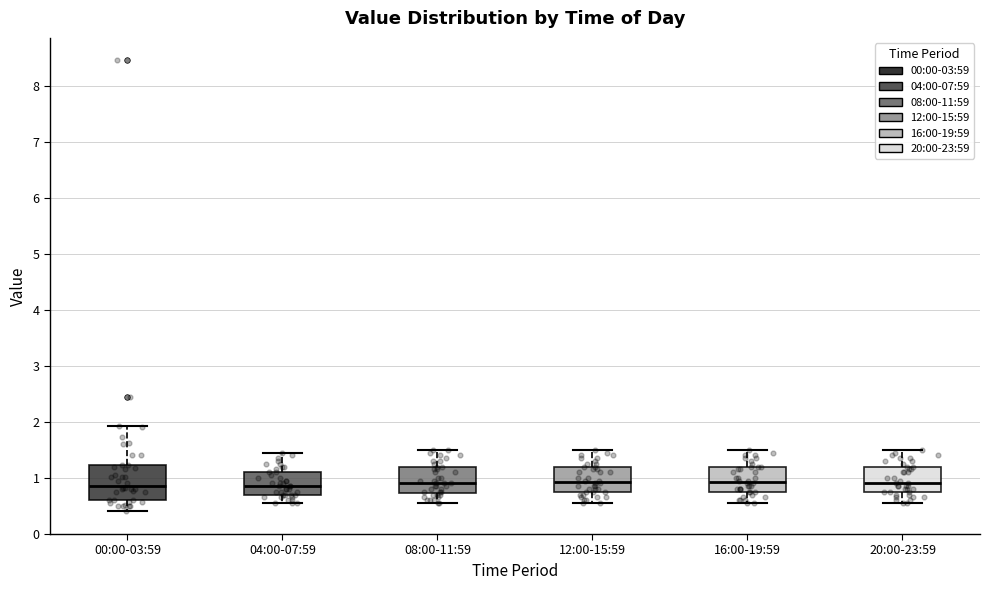

Reading left to right, read every box against the y-axis: the position of its median line, the range the box covers, and the ends of its whiskers. The values are not printed on the chart, so give them approximately, as read against the axis.

00:00-03:59: median 0.9, box 0.6 to 1.2, whiskers 0.4 to 1.9
04:00-07:59: median 0.9, box 0.7 to 1.1, whiskers 0.6 to 1.5
08:00-11:59: median 0.9, box 0.7 to 1.2, whiskers 0.6 to 1.5
12:00-15:59: median 0.9, box 0.8 to 1.2, whiskers 0.6 to 1.5
16:00-19:59: median 0.9, box 0.8 to 1.2, whiskers 0.6 to 1.5
20:00-23:59: median 0.9, box 0.8 to 1.2, whiskers 0.6 to 1.5